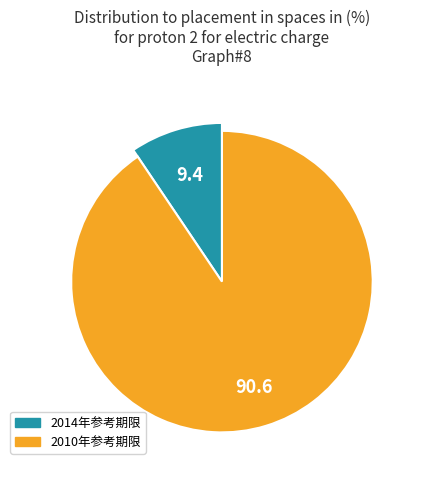

The 2010 slice represents 91% of the pie. True or false?

True